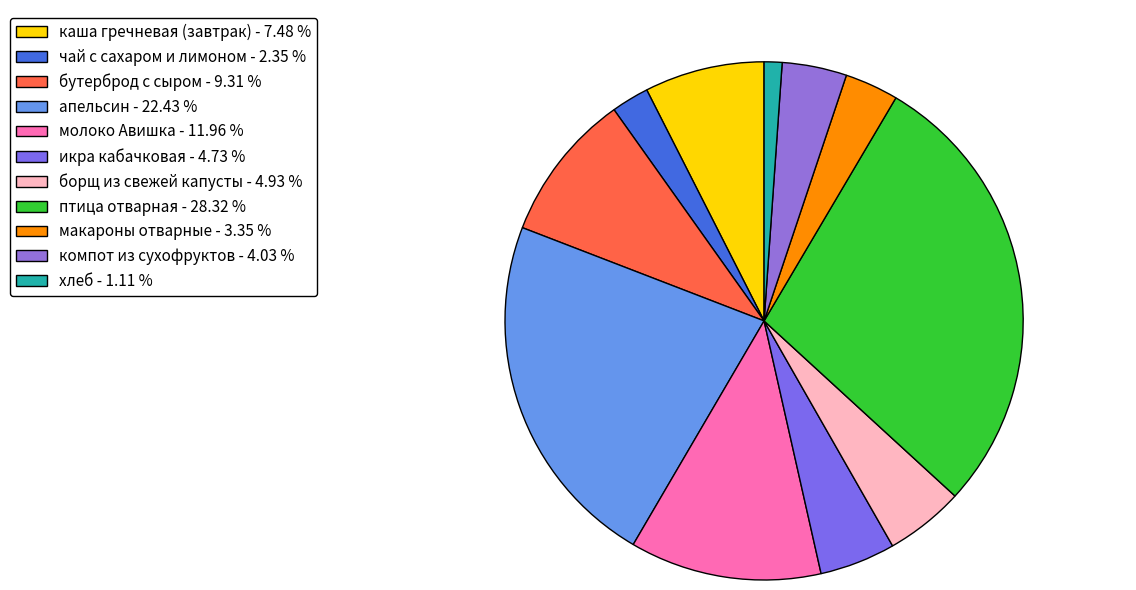

To the nearest percent, what percentage of the pie is каша гречневая (завтрак)?

7%